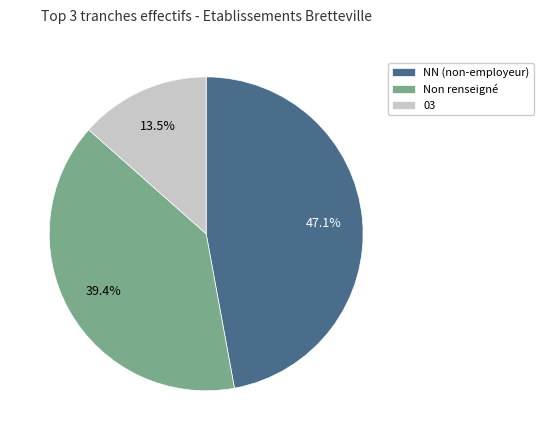

Which has a higher value, 03 or Non renseigné?

Non renseigné